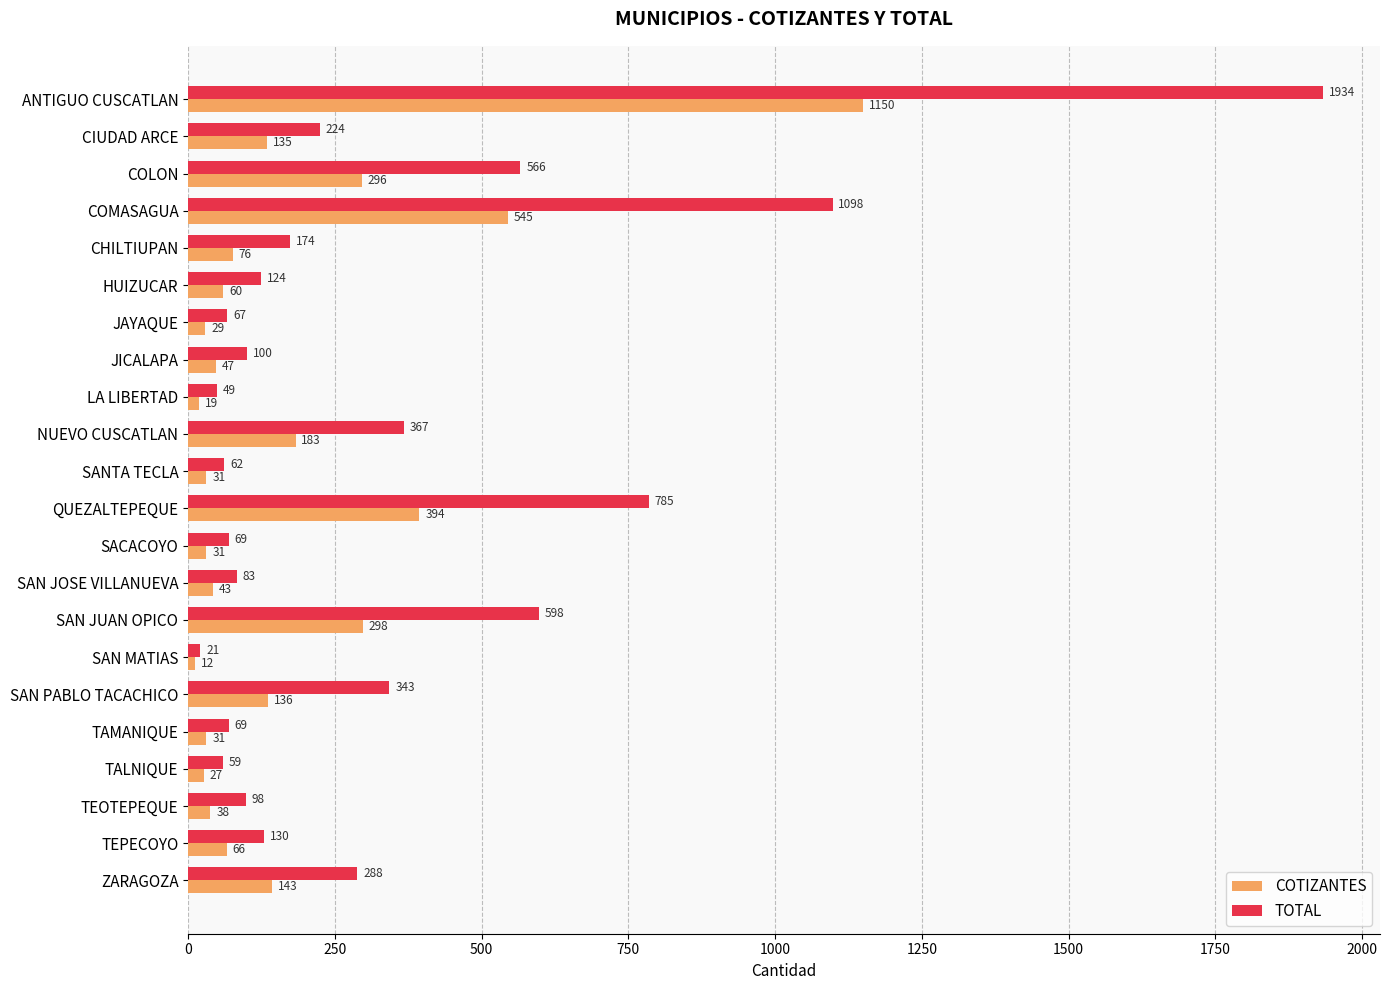

How many data points in TOTAL are less than 130?

11